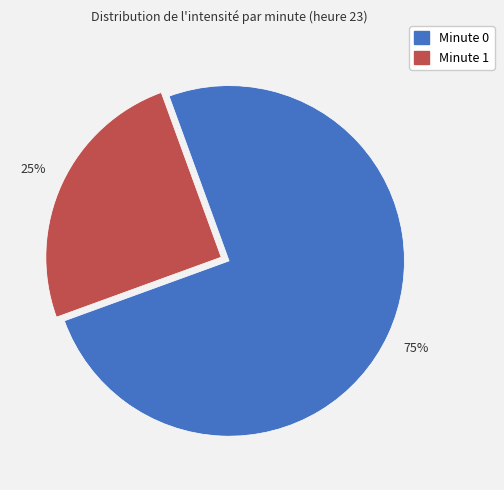

Is there a majority slice in this chart?

Yes